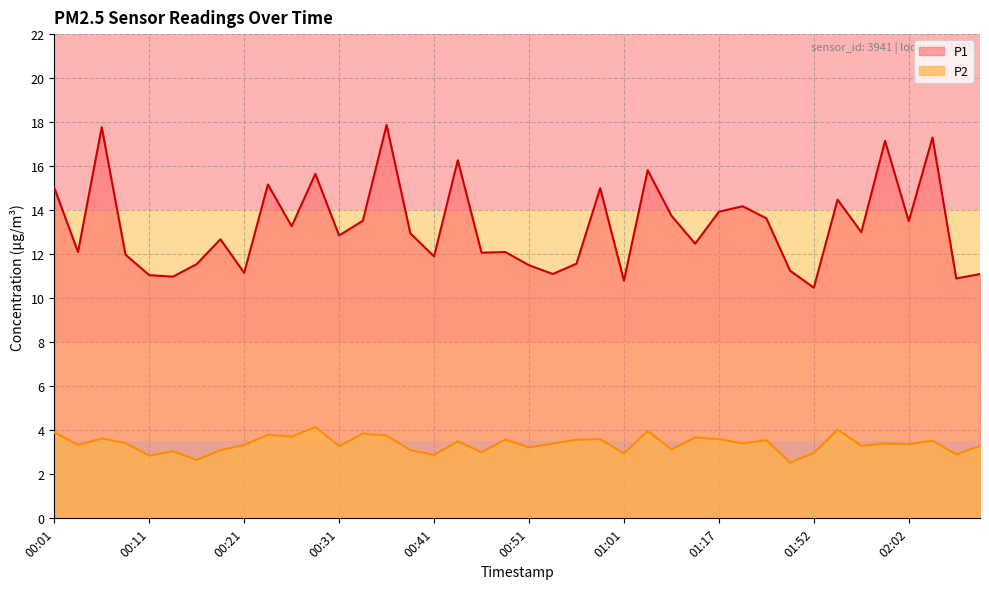

True or false: P1 and P2 intersect in this chart.

False